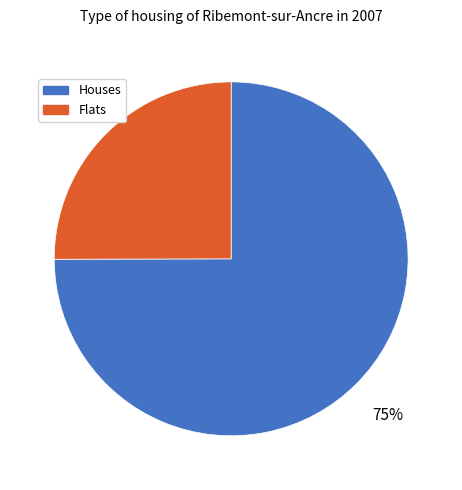

Which category has the biggest portion of the pie?

Houses